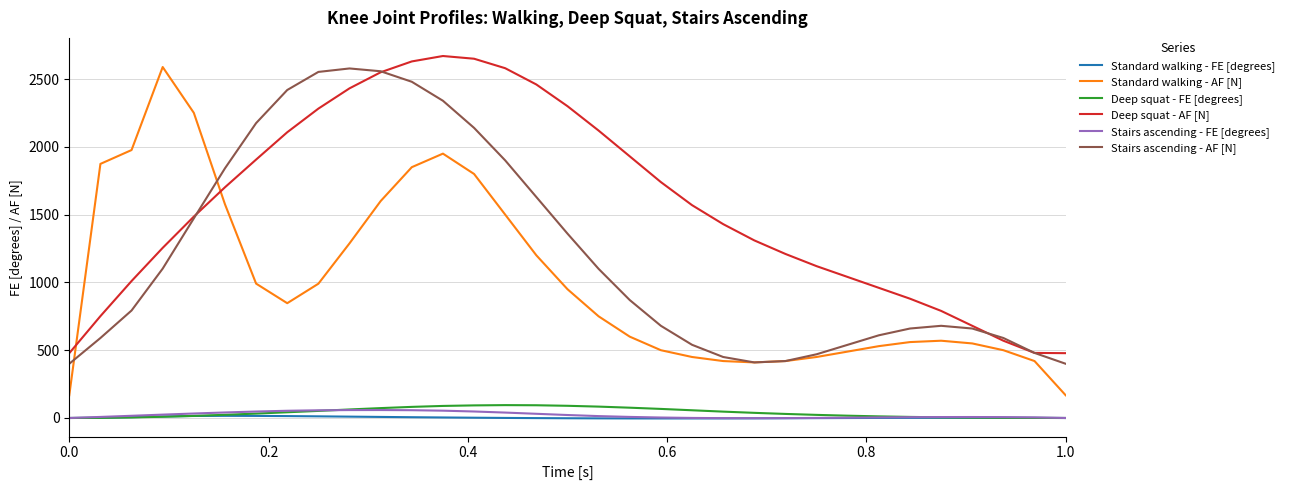

What is the greatest value displayed?

2670.0